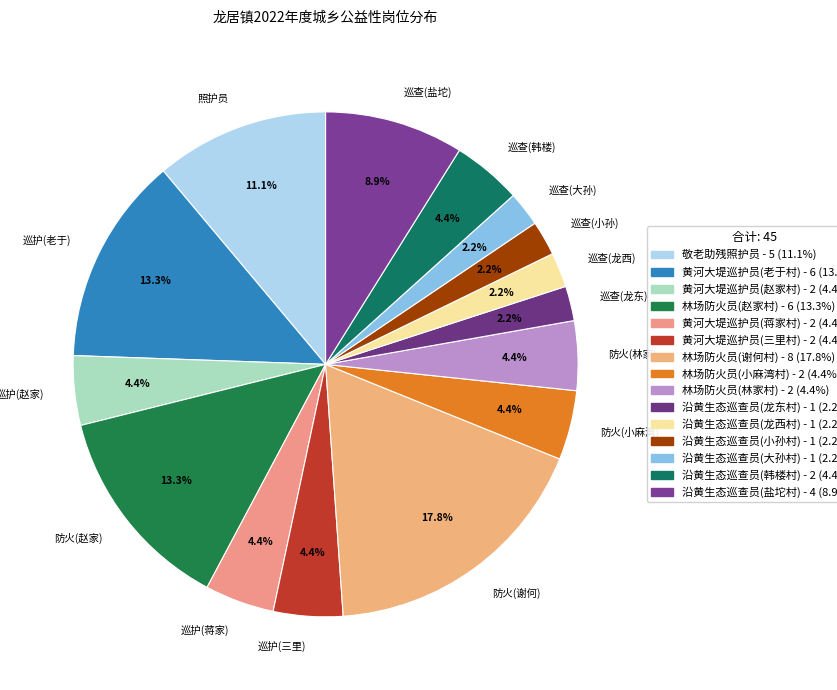

How many slices are in this pie chart?

15